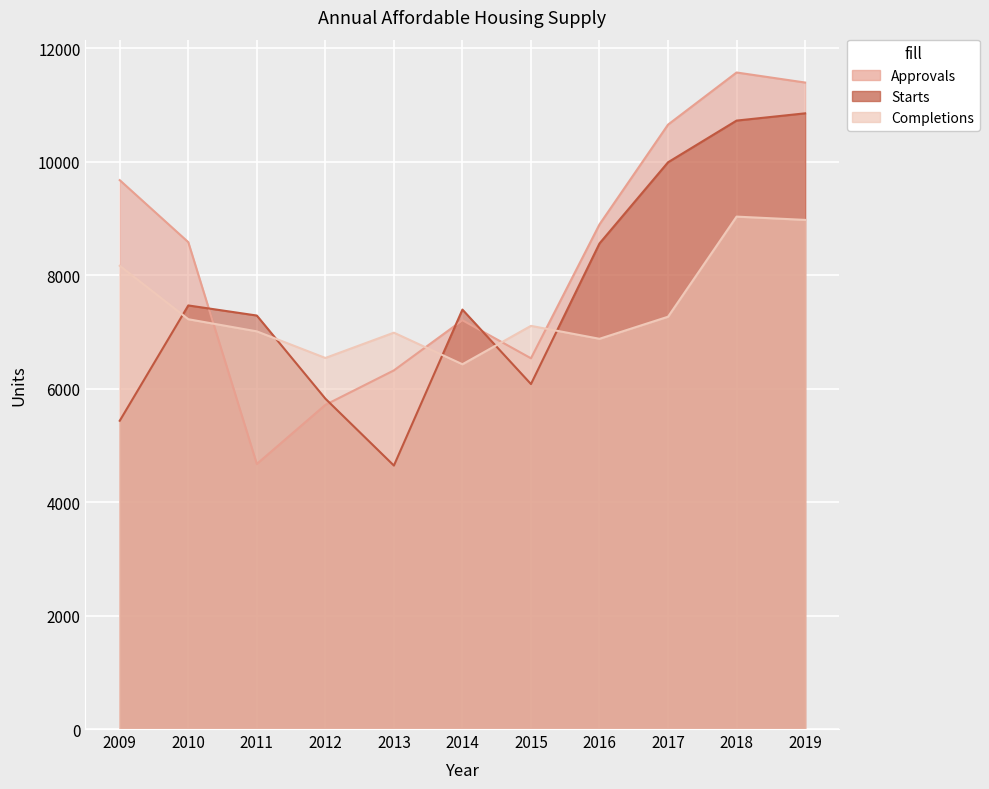

How many intersections are there between Starts and Completions?

5